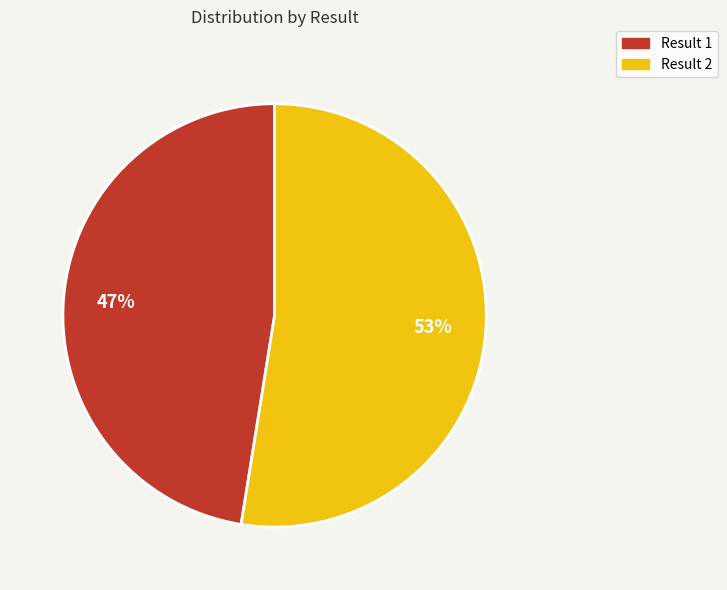

Does any single category account for the majority?

Yes